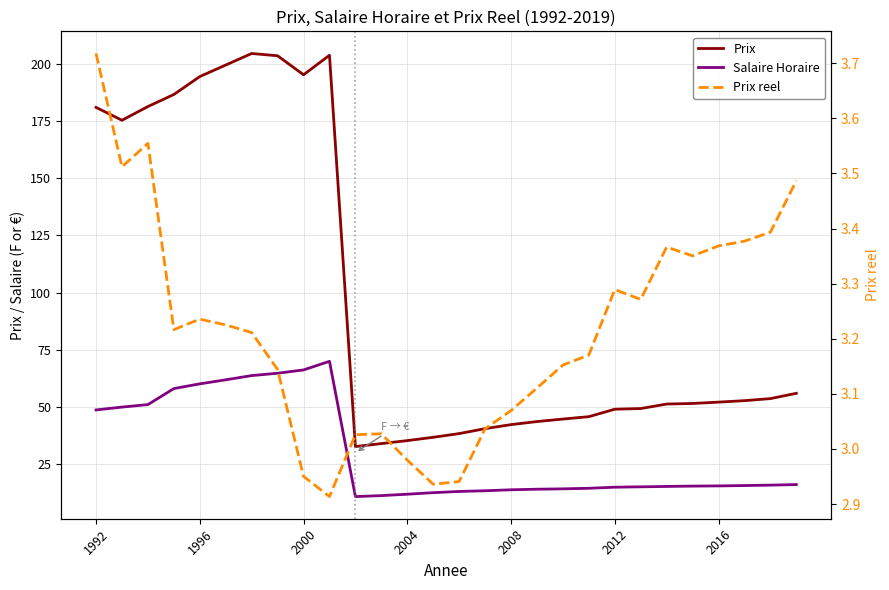

How many lines are shown in the chart?

3